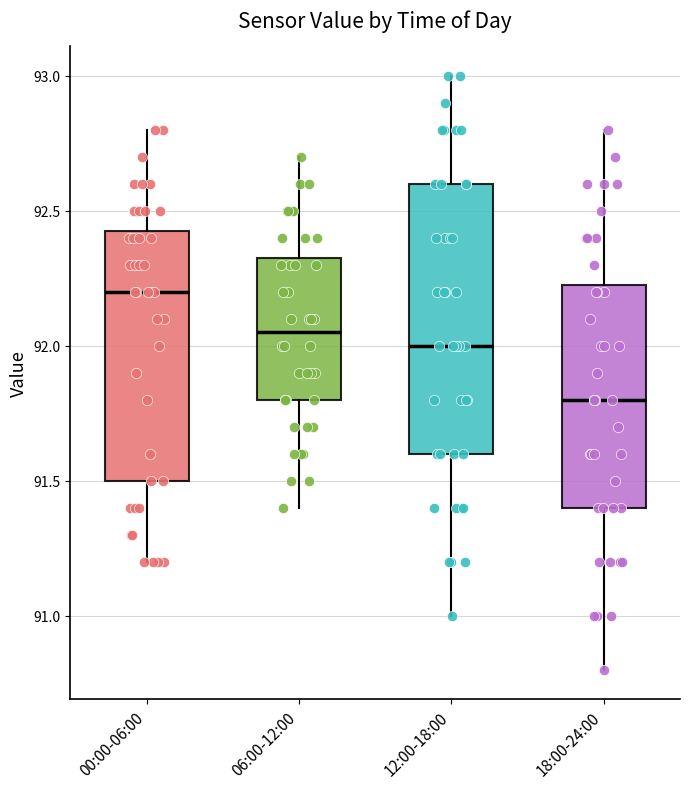

Which box has the lowest median line?

18:00-24:00